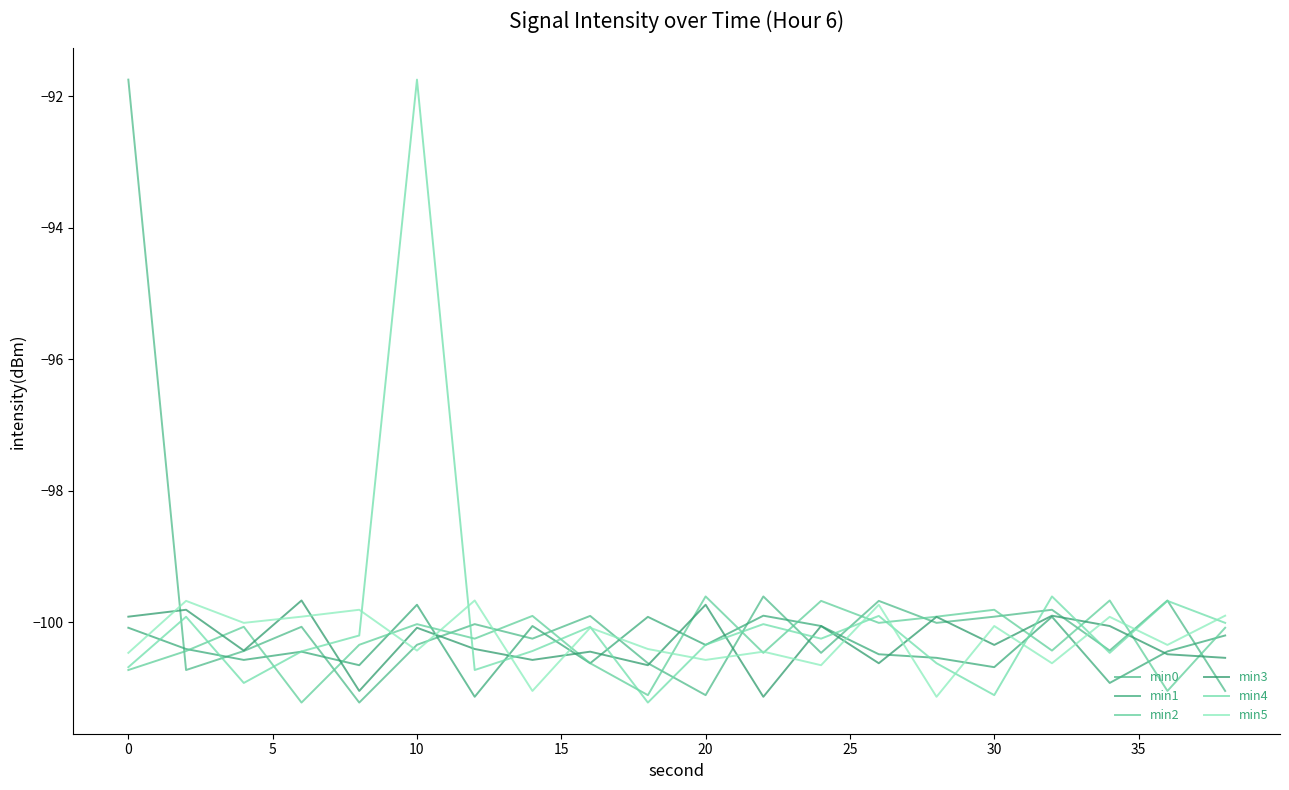

True or false: min3 and min2 intersect in this chart.

True